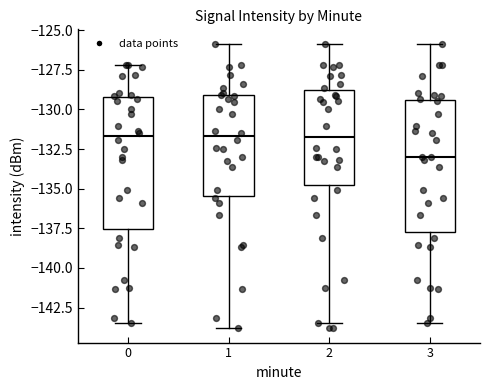

Reading left to right, read every box against the y-axis: the position of its median line, the range the box covers, and the ends of its whiskers. The values are not printed on the chart, so give them approximately, as read against the axis.

0: median -131.5, box -137.5 to -129.0, whiskers -143.5 to -127.0
1: median -131.5, box -135.5 to -129.0, whiskers -144.0 to -126.0
2: median -131.5, box -134.5 to -129.0, whiskers -143.5 to -126.0
3: median -133.0, box -138.0 to -129.5, whiskers -143.5 to -126.0